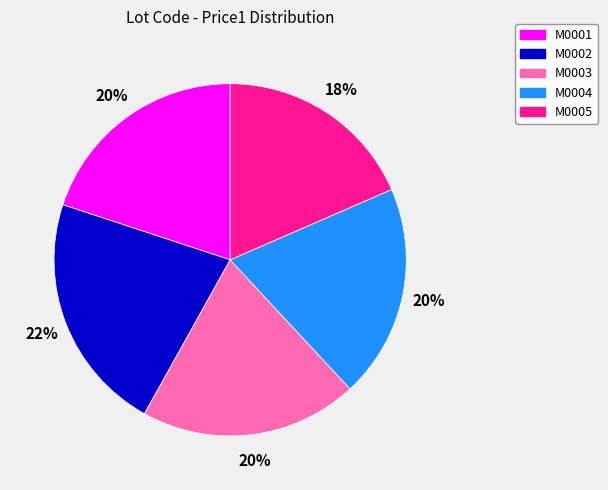

Do M0001 and M0004 together represent more than half of the pie?

No